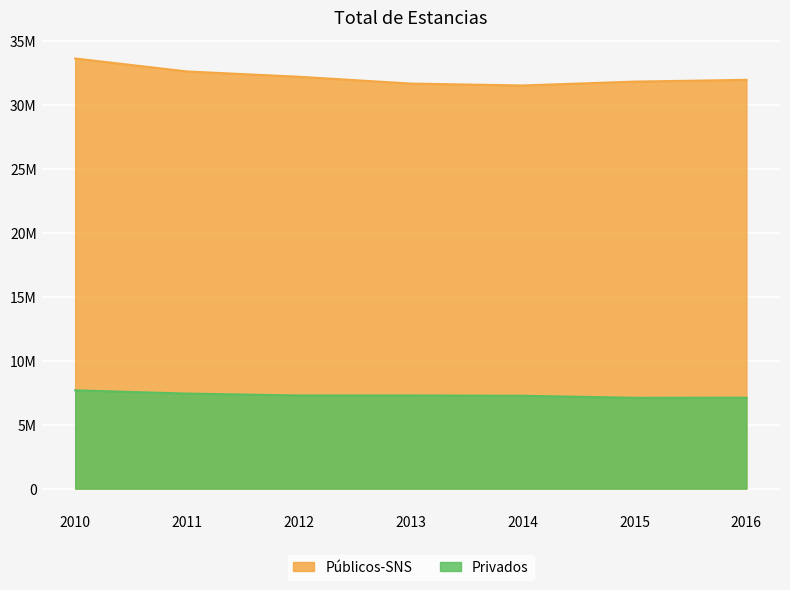

Is the value of Privados at 2016 greater than the value of Públicos-SNS at 2010?

No